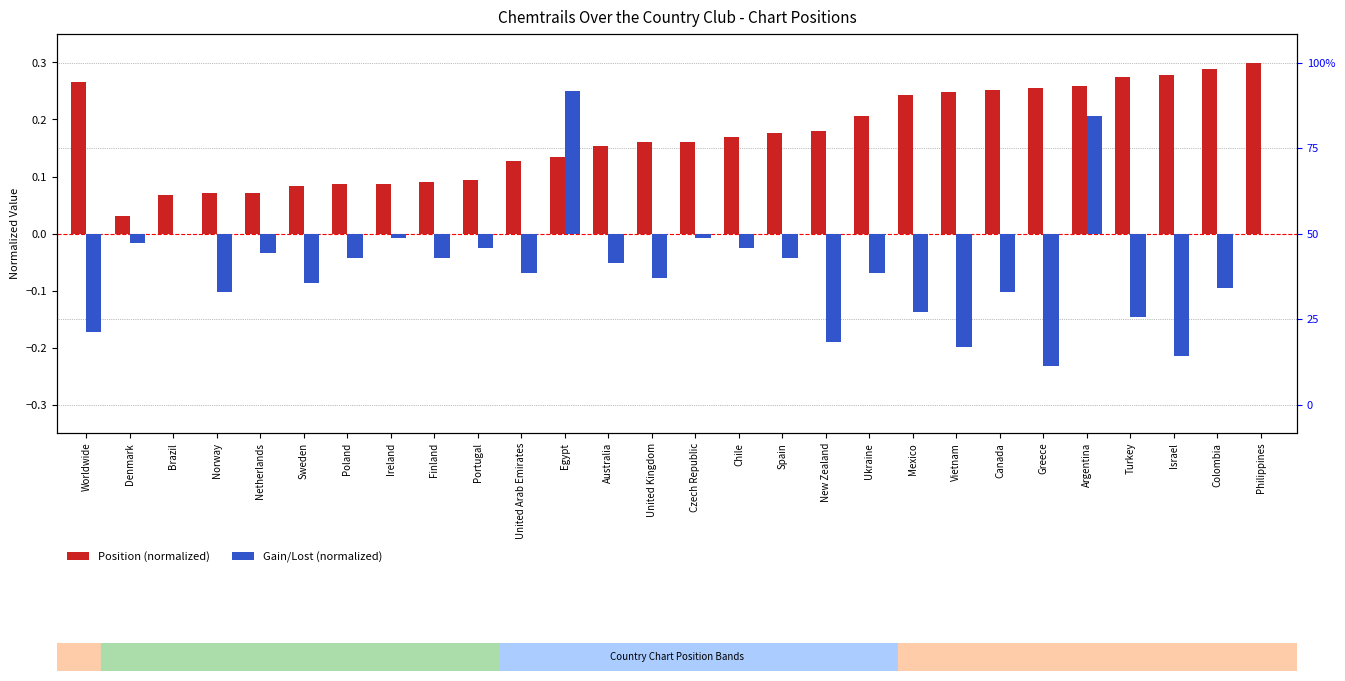

What are all the series names shown in the legend?

Position (normalized), Gain/Lost (normalized)